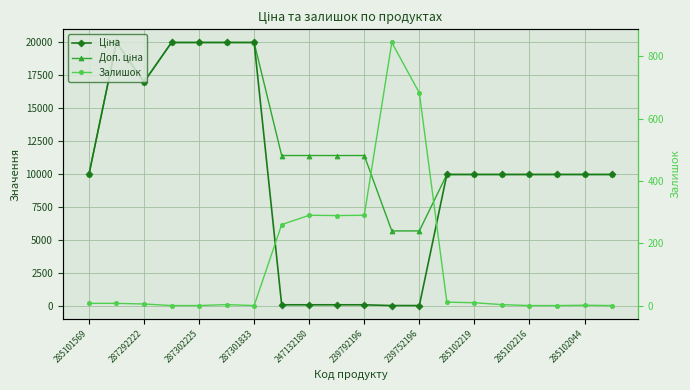

In Залишок, how many points are higher than both neighbors (excluding endpoints)?

4